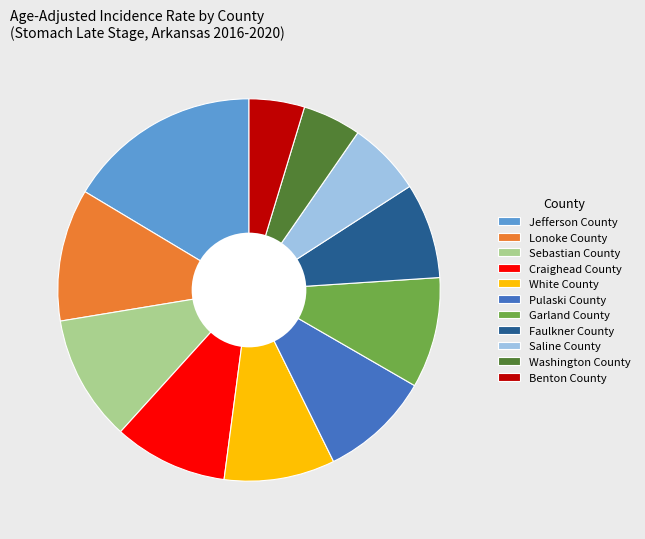

Count the number of slices in the pie.

11